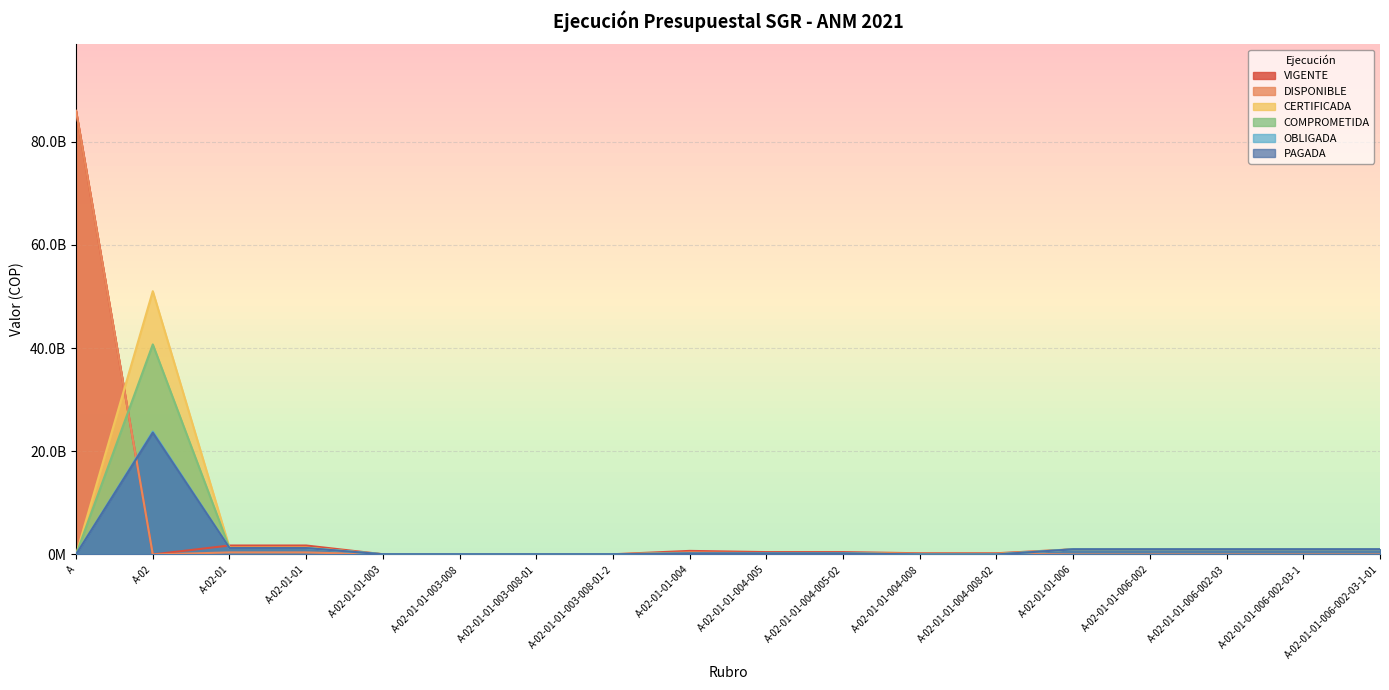

The CERTIFICADA series shows 152863578.5 at A-02-01-01-004-008-02. True or false?

False